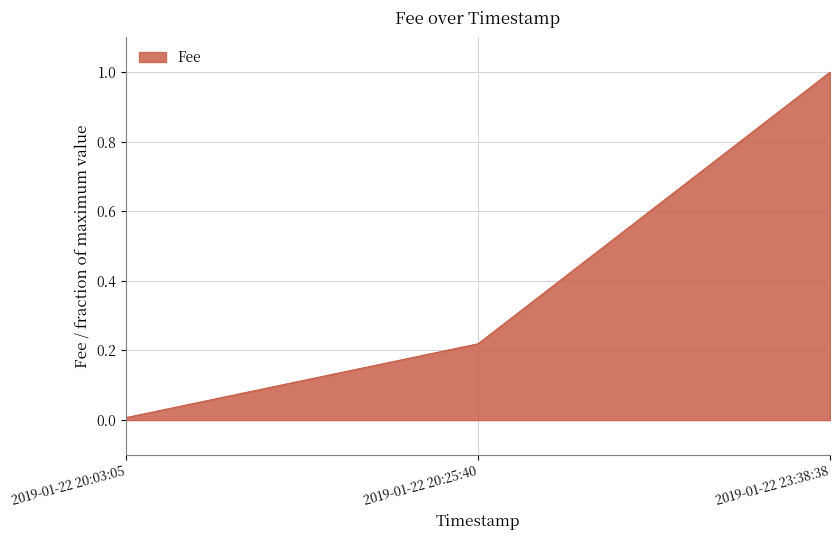

Does the chart have visible grid lines?

Yes